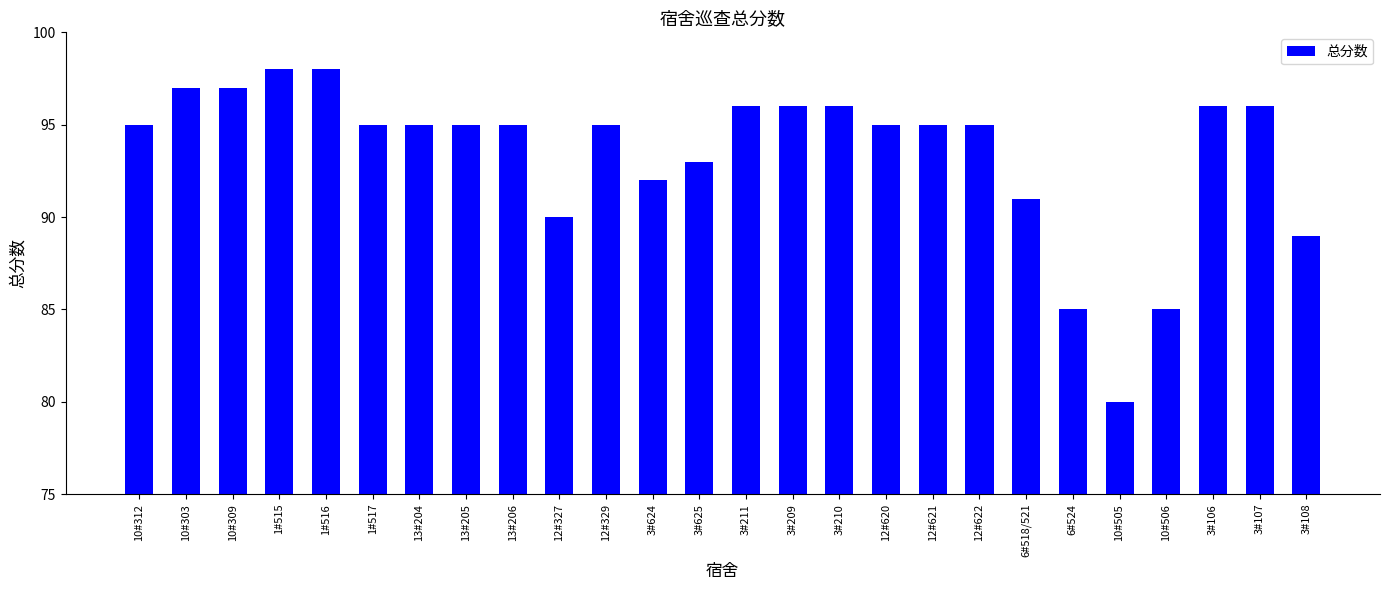

Approximately how many times larger is the value at 3#108 compared to 3#211?

0.9